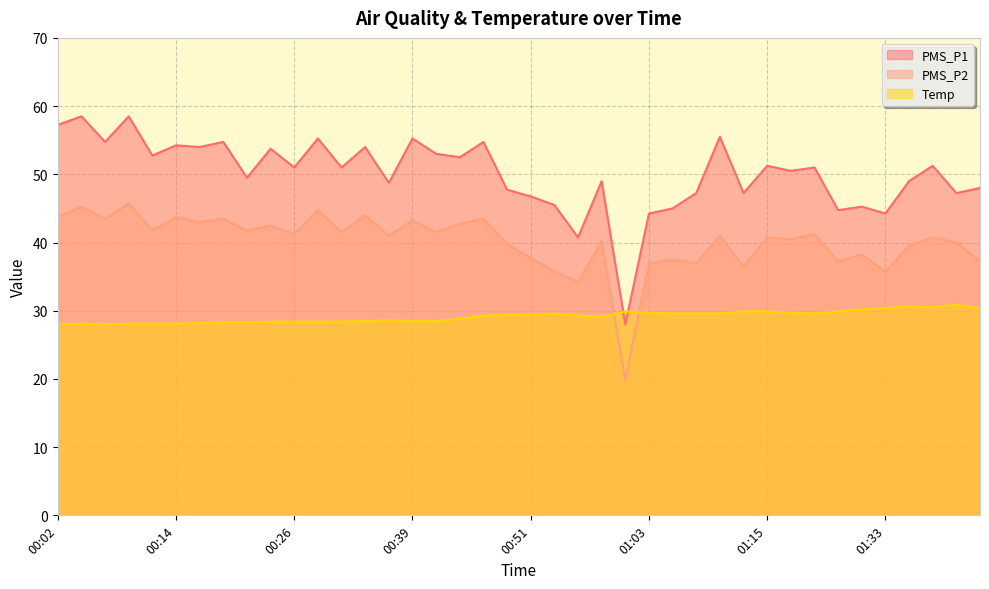

The PMS_P2 series shows 25.7 at 01:01. True or false?

False